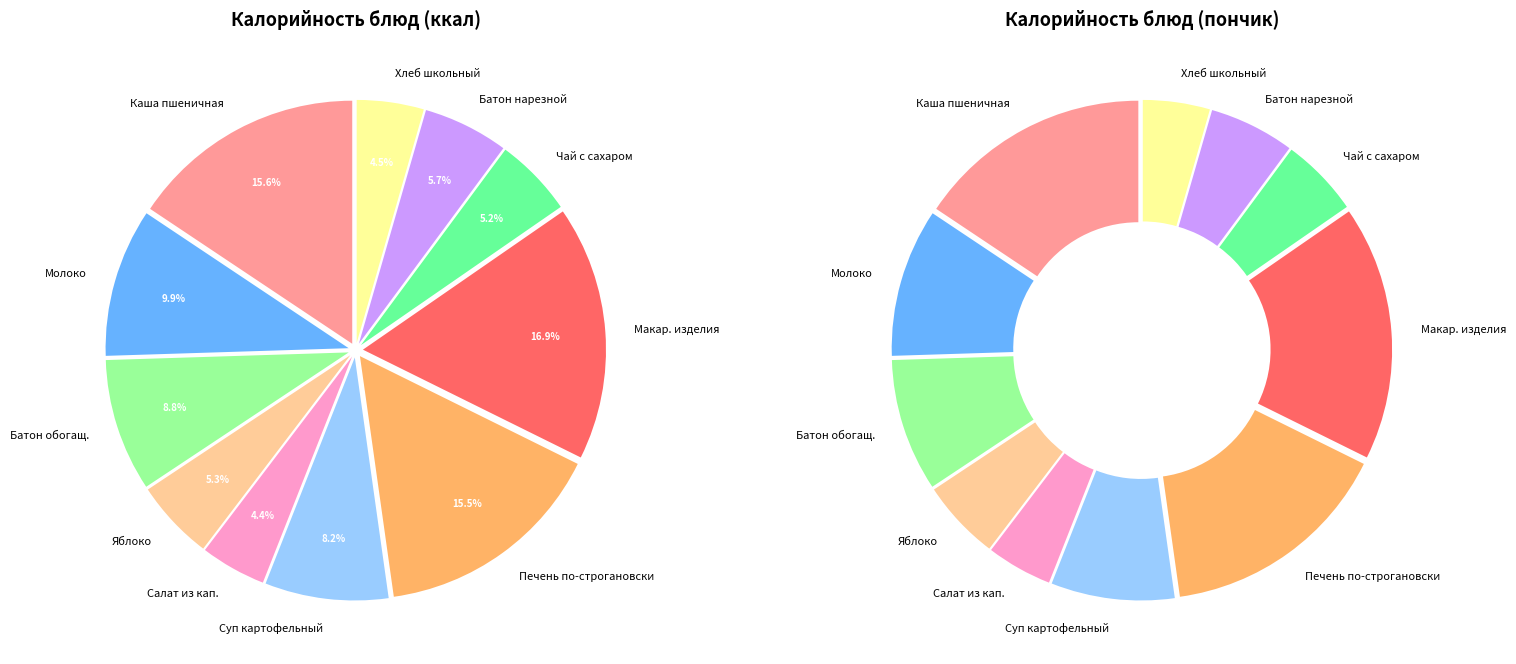

To the nearest percent, what is the difference between the largest and smallest slice percentages?

13%